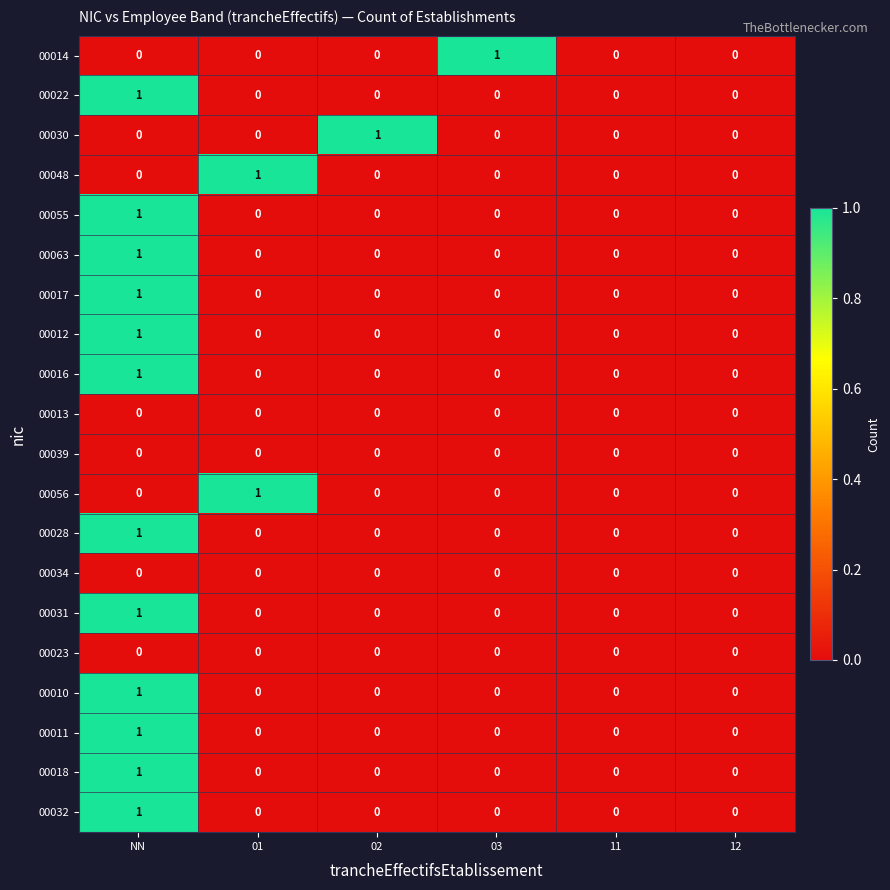

True or false: 00013 has a value of 0 at 11.

True